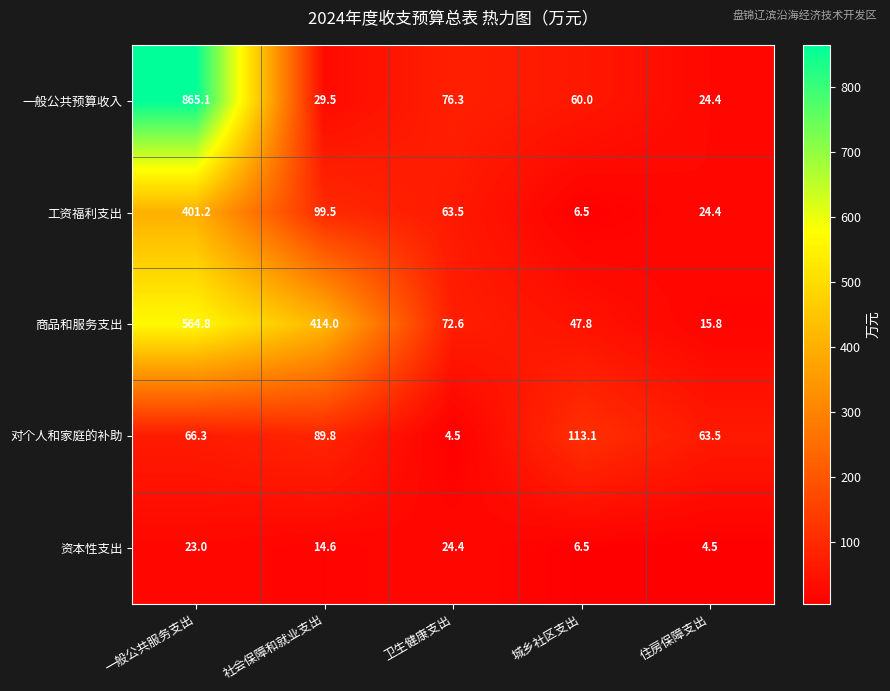

How many data points does each series have?

5